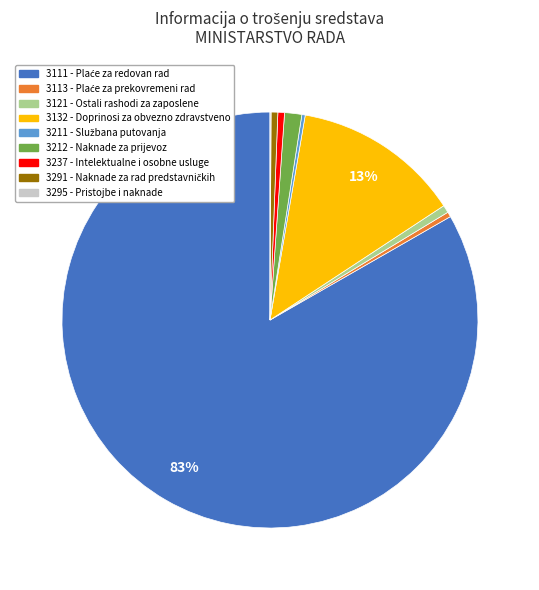

To the nearest percent, what percentage of the pie is 3237 - Intelektualne i osobne usluge?

1%